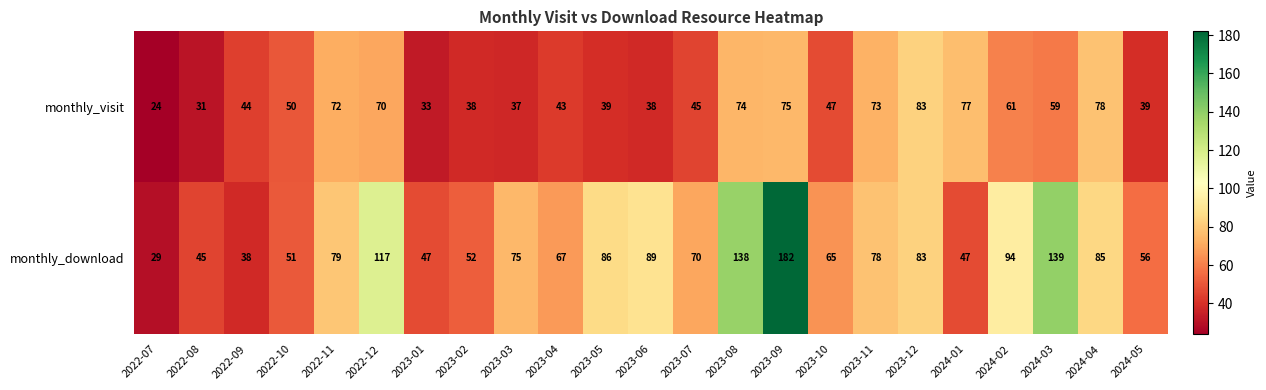

What is the greatest value displayed?

182